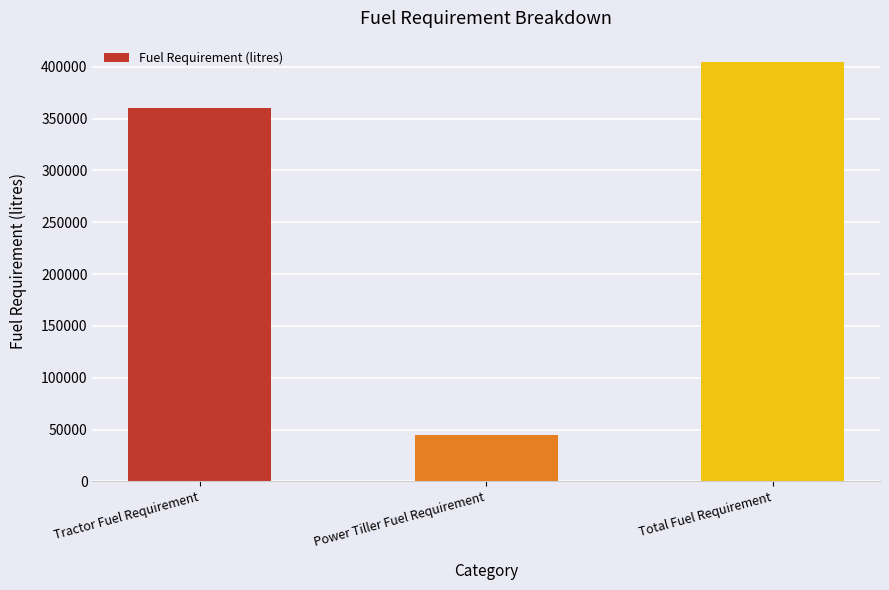

What is the maximum value shown in the chart?

405000